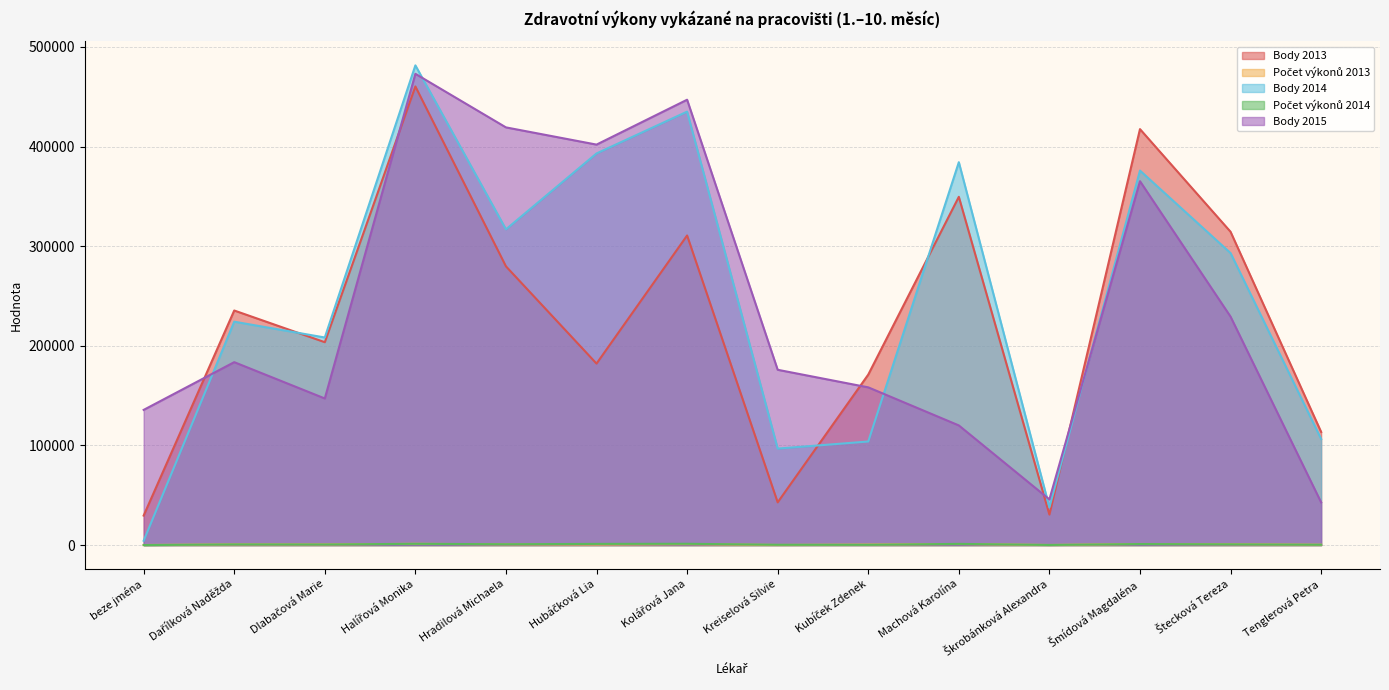

Which series has the widest spread of values?

Body 2014